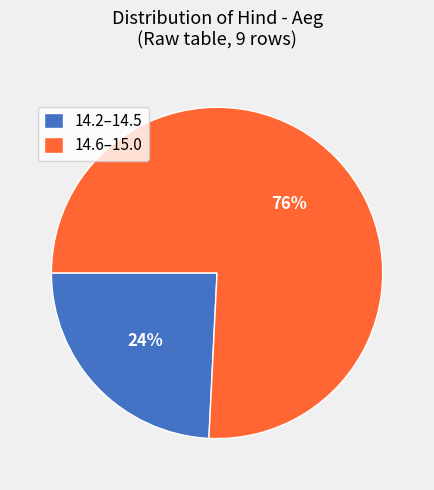

How many slices are in this pie chart?

2